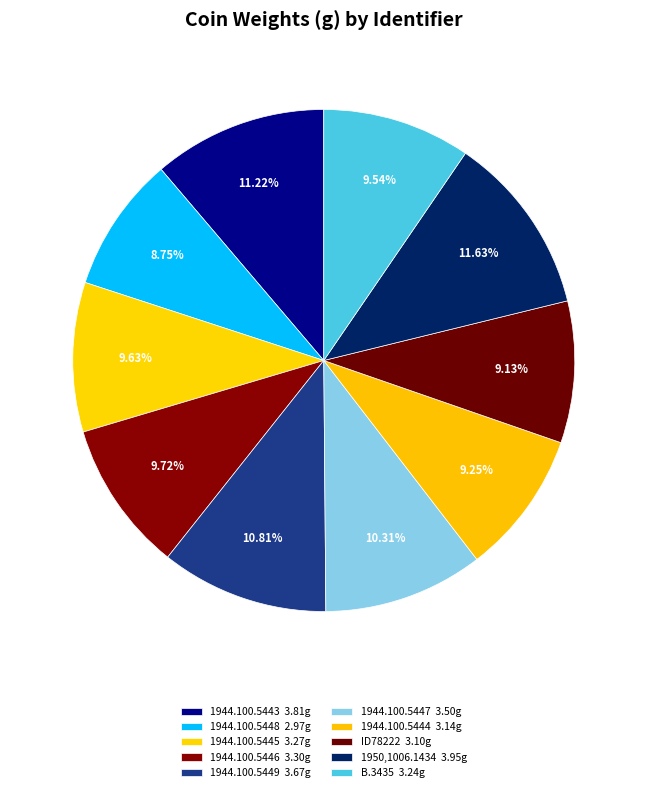

How many slices are in this pie chart?

10